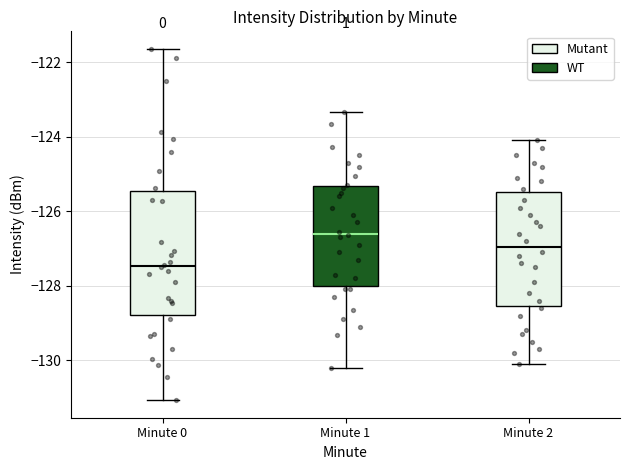

Reading left to right, transcribe this box plot: for each box, give where its median line is, the range the box spans, and where its two whiskers end, as read against the y-axis. The values are not printed on the chart, so give them approximately, as read against the axis.

Minute 0: median -127.4, box -128.8 to -125.4, whiskers -131.0 to -121.6
Minute 1: median -126.6, box -128.0 to -125.4, whiskers -130.2 to -123.4
Minute 2: median -127.0, box -128.6 to -125.4, whiskers -130.0 to -124.0